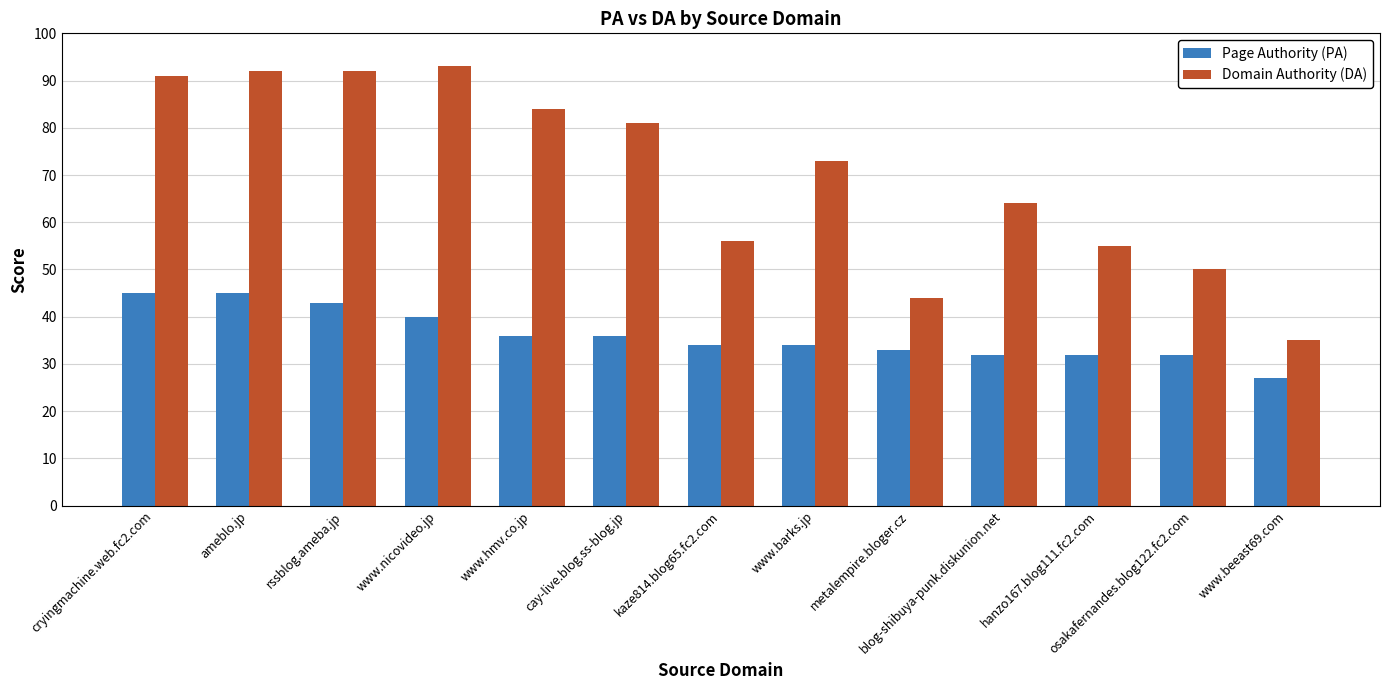

How many series are shown in this chart?

2